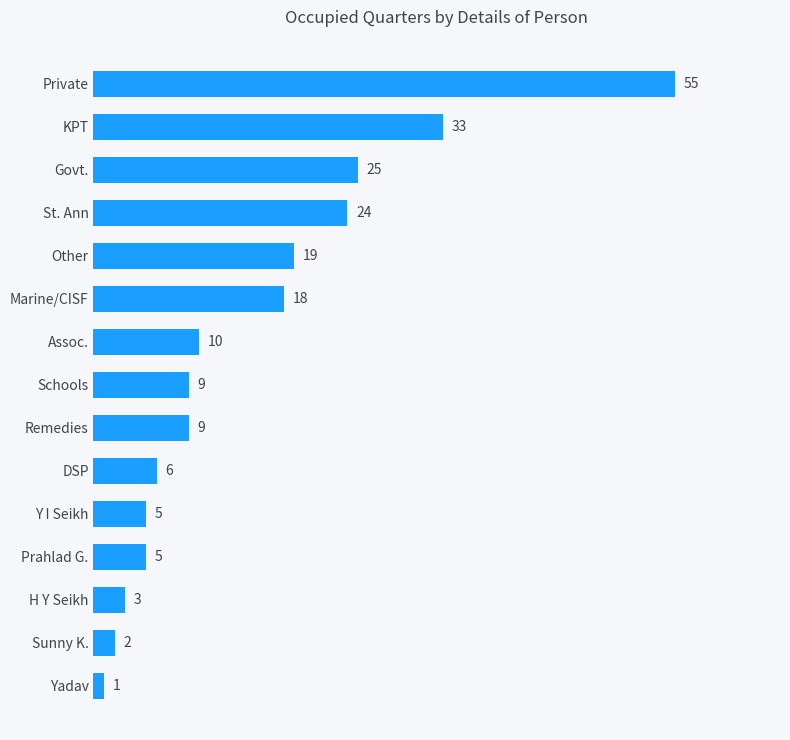

What is the difference between the maximum and second lowest values?

53